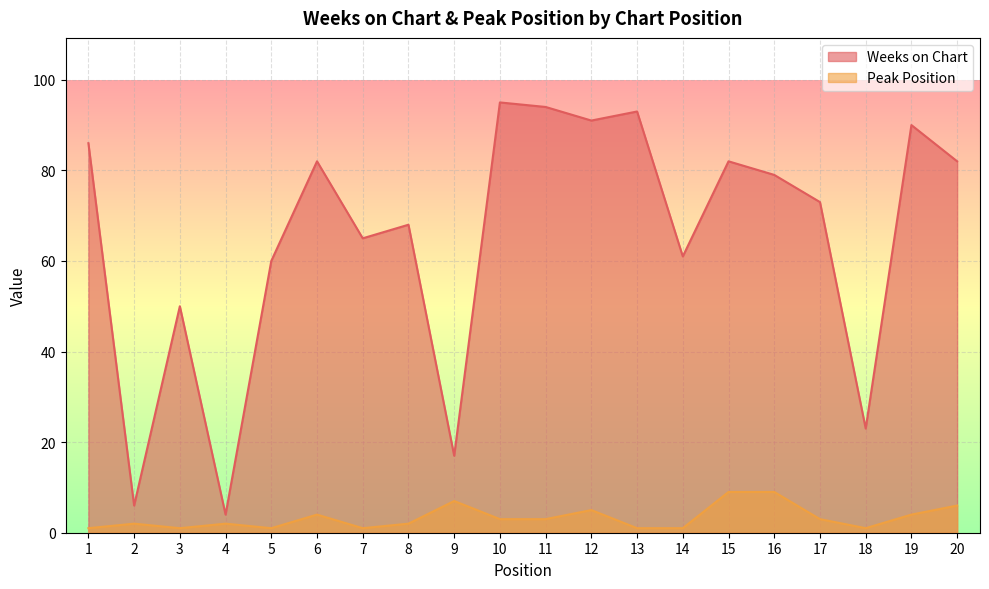

What are all the series names shown in the legend?

Weeks on Chart, Peak Position